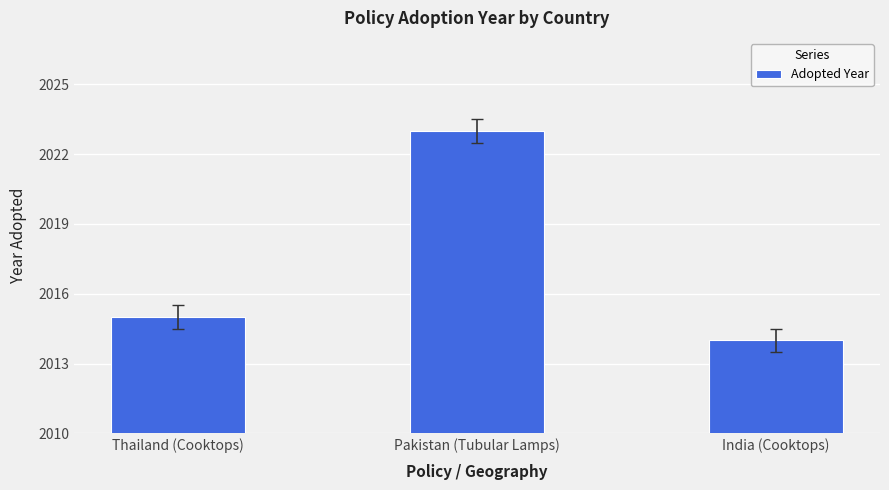

How many categories are shown in the chart?

3